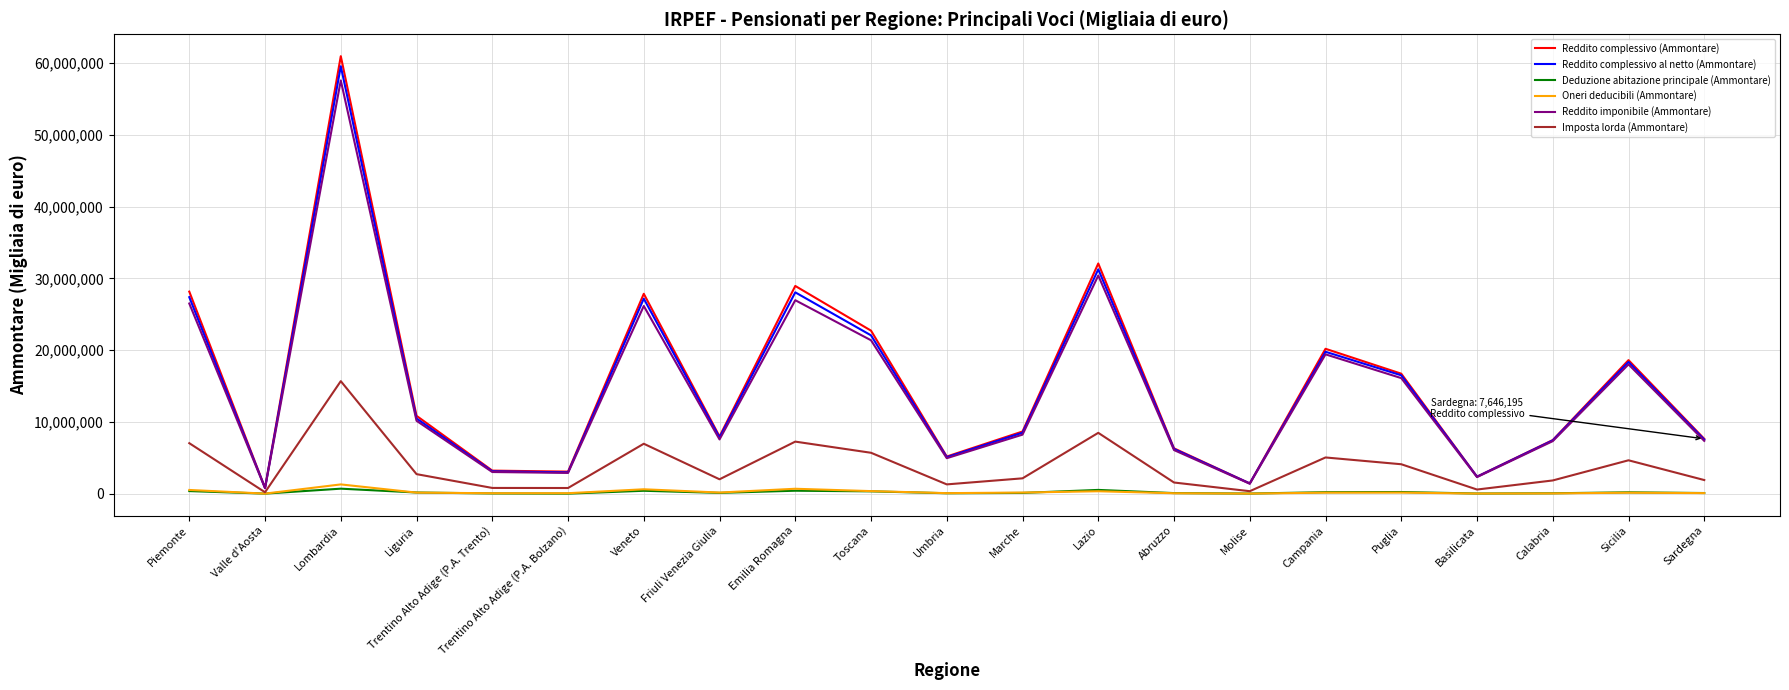

At which label does Deduzione abitazione principale (Ammontare) first exceed 115339?

Piemonte